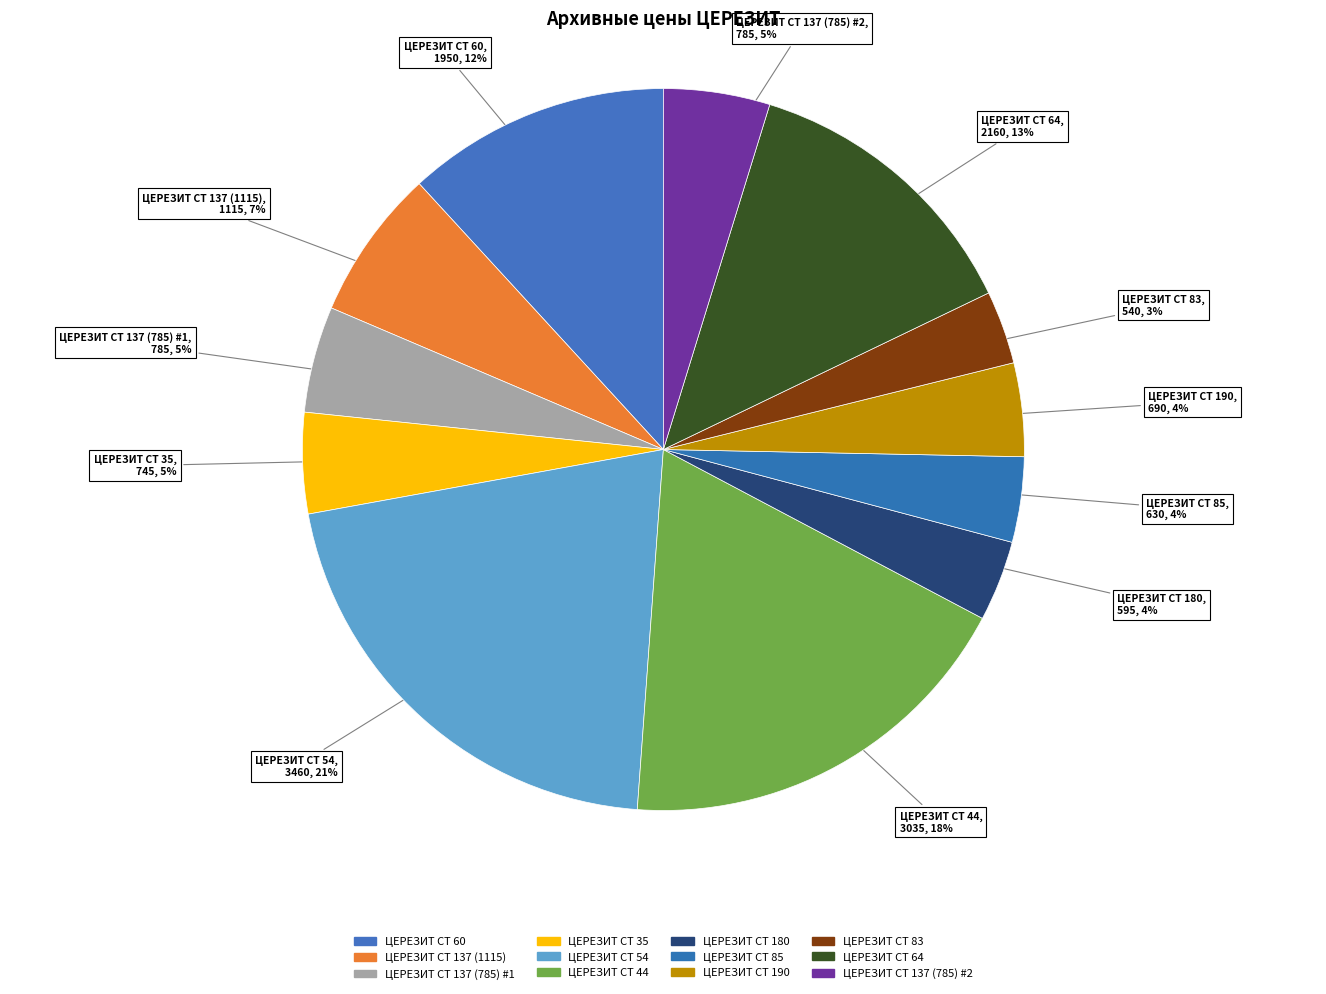

To the nearest percent, what portion does ЦЕРЕЗИТ CT 60 represent?

12%